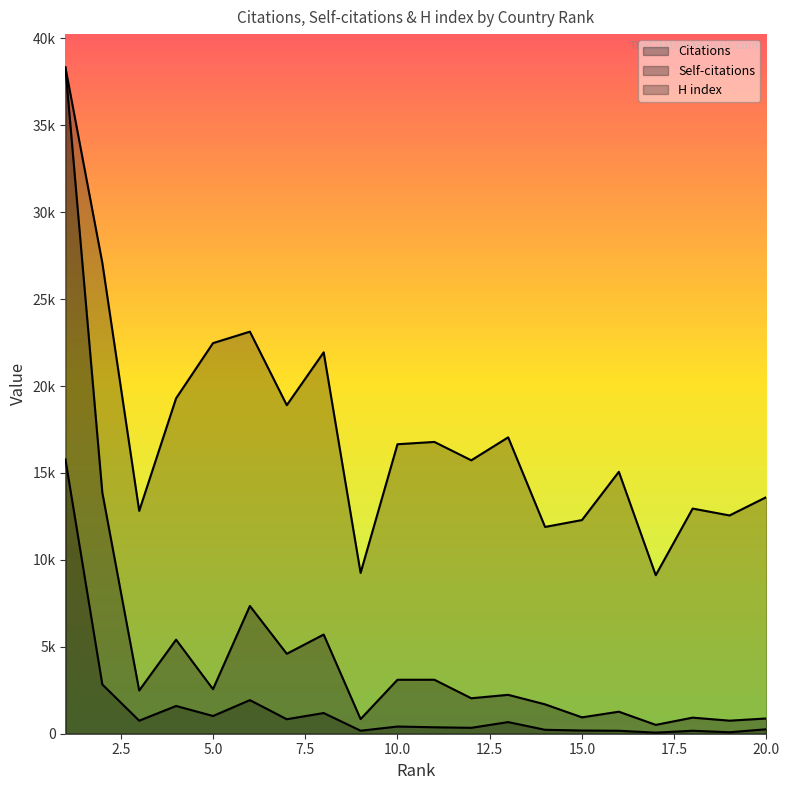

Rank the series at 3 from highest to lowest value.

H index, Citations, Self-citations